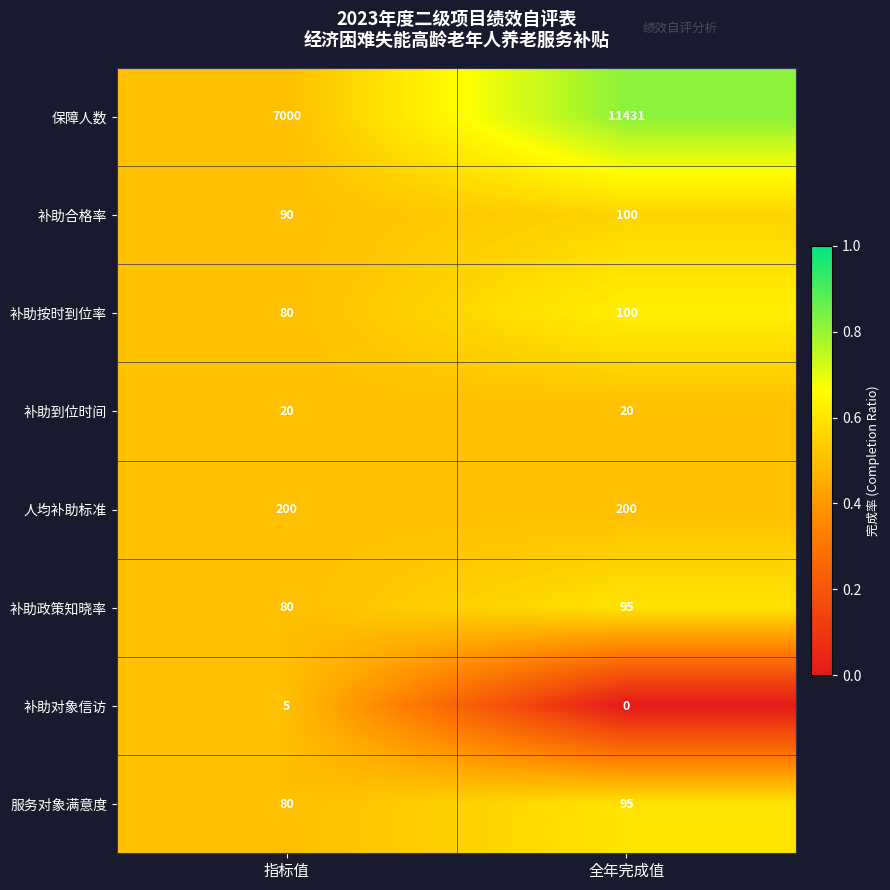

Reading right to left, what are all the values shown in this chart?

保障人数: 11431	7000
补助合格率: 100	90
补助按时到位率: 100	80
补助到位时间: 20	20
人均补助标准: 200	200
补助政策知晓率: 95	80
补助对象信访: 0	5
服务对象满意度: 95	80